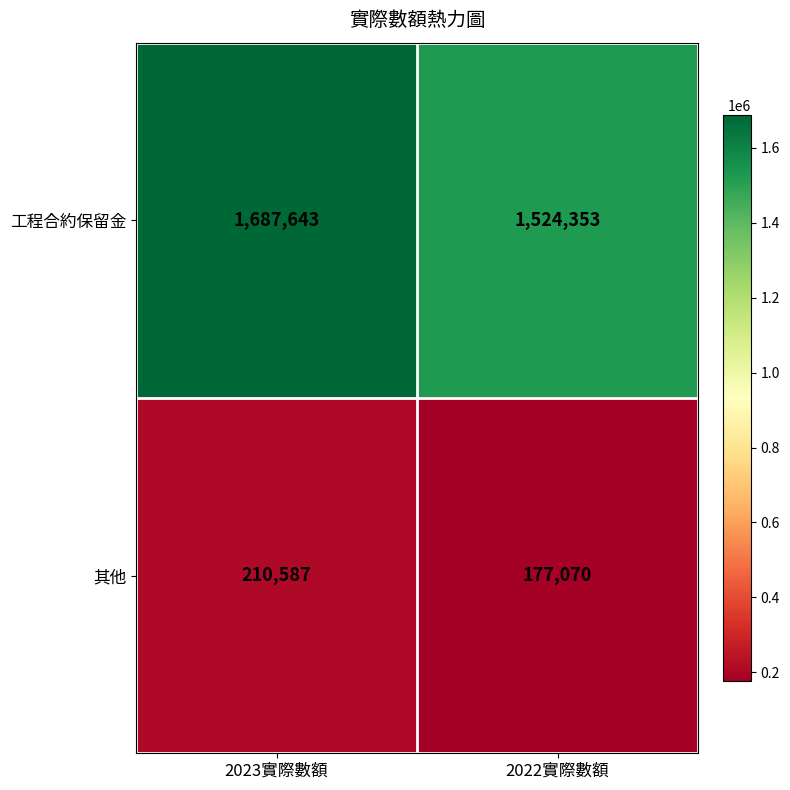

The 其他 series shows 177070 at 2022實際數額. True or false?

True